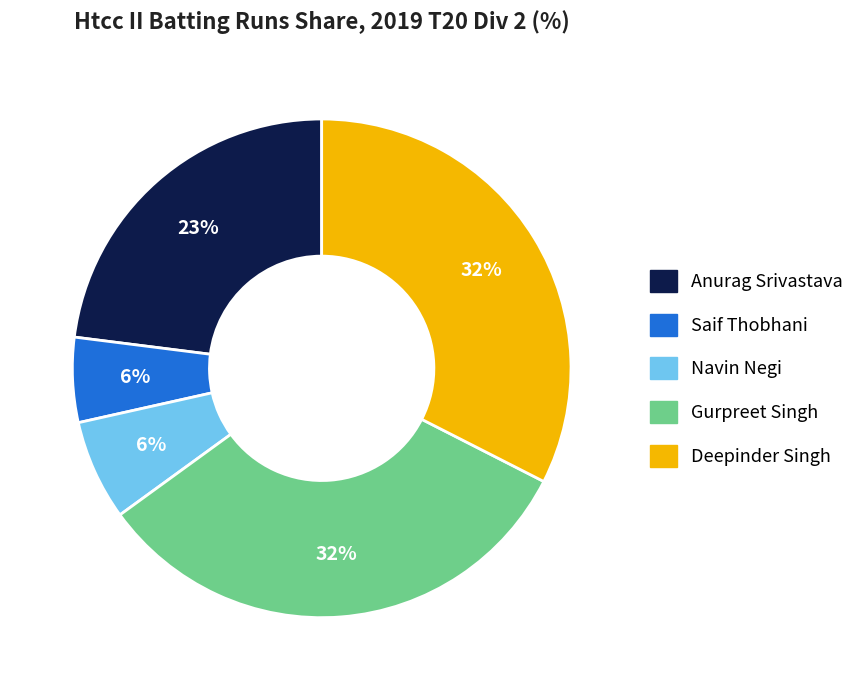

Approximately how many times larger is the value at Navin Negi compared to Gurpreet Singh?

0.2